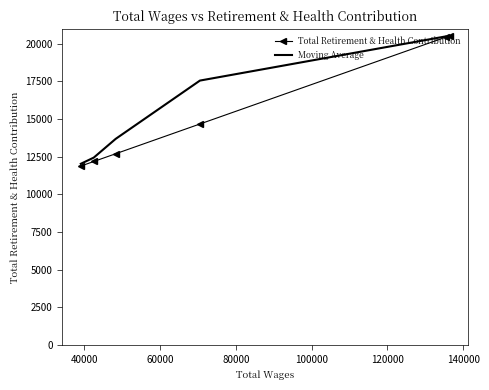

What is the value of the Total Retirement & Health Contribution point at the 2nd from the left?

12178